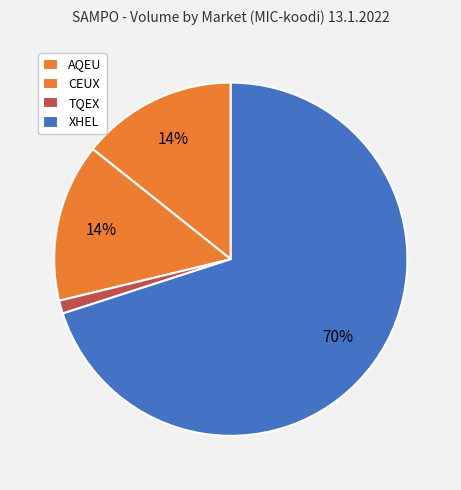

How many slices are in this pie chart?

4